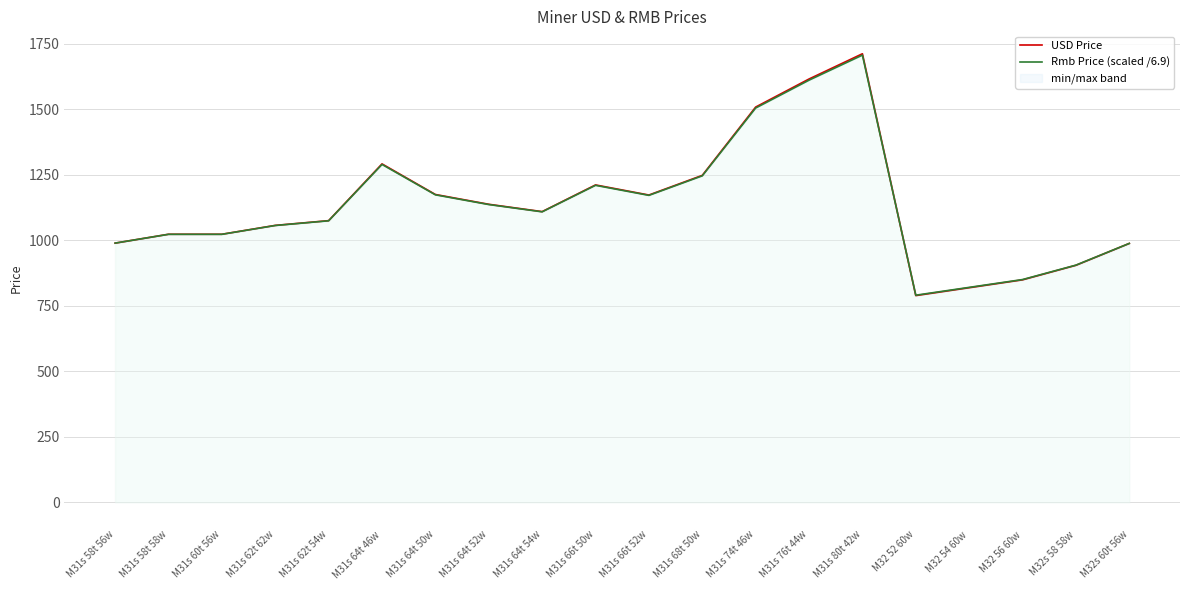

True or false: Rmb Price (scaled /6.9) has more than 0 points higher than both neighbors.

True